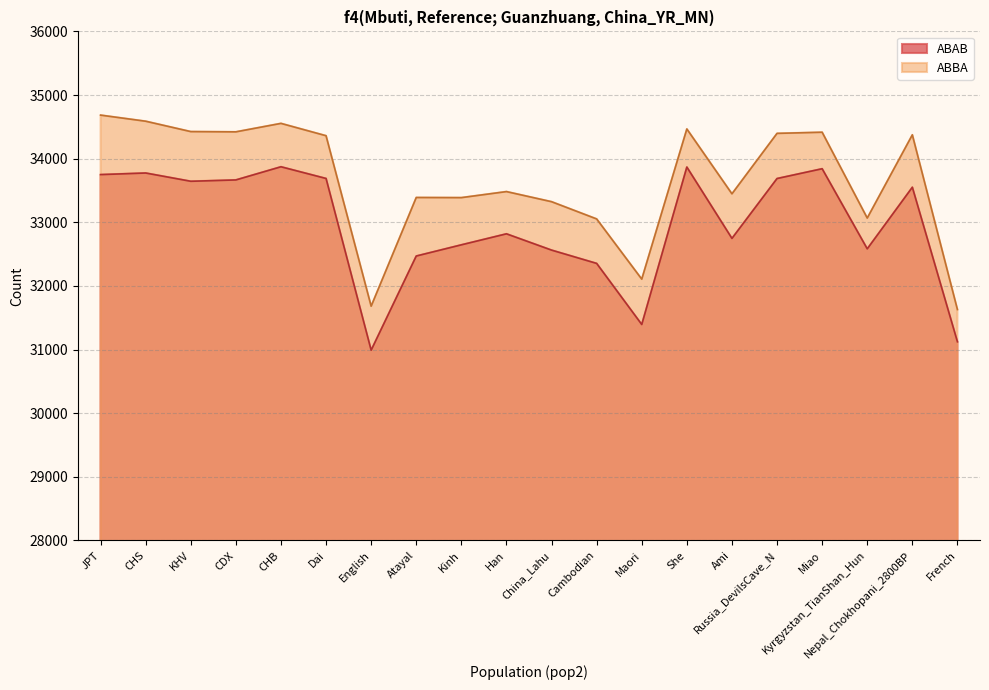

Reading left to right, what are all the values shown in this chart?

ABAB: 33749	33774	33644	33665	33872	33688	30989	32469	32645	32818	32562	32353	31393	33867	32746	33687	33841	32582	33550	31121
ABBA: 34684	34588	34425	34421	34554	34360	31681	33389	33387	33482	33323	33052	32106	34466	33447	34397	34415	33066	34374	31628